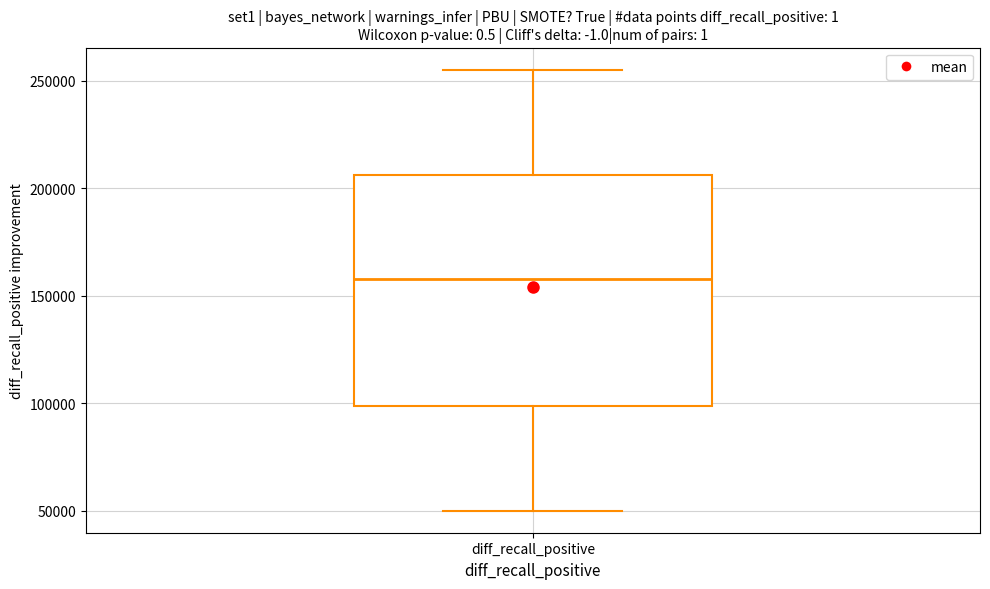

Where does the upper whisker of the box for diff_recall_positive end on the y-axis? The values are not printed on the chart, so give them approximately, as read against the axis.

255000